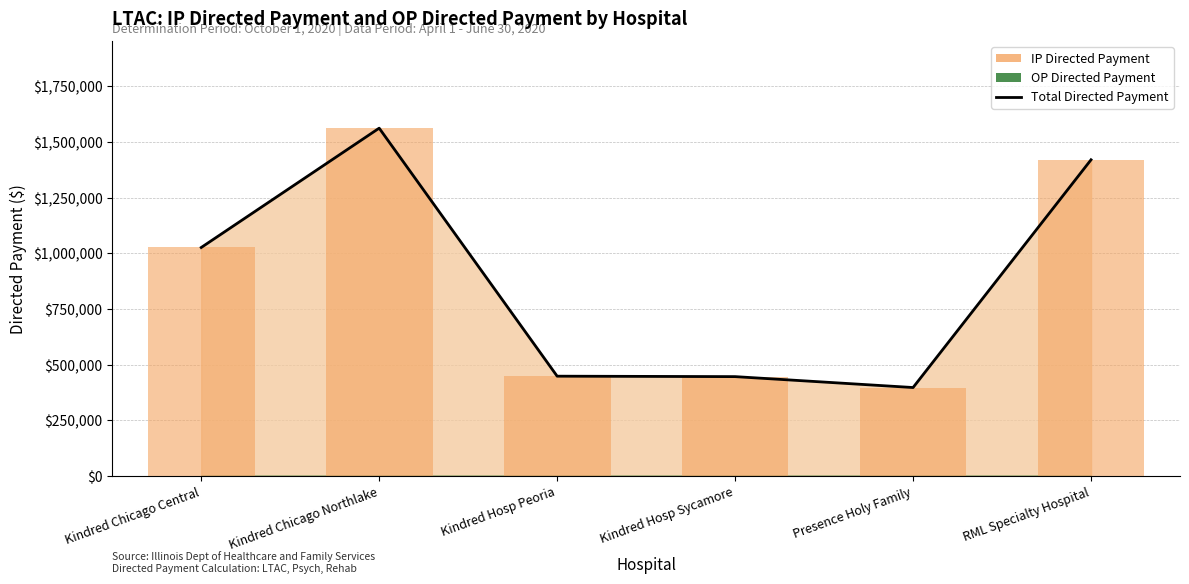

What is the sum of all values?

5299470